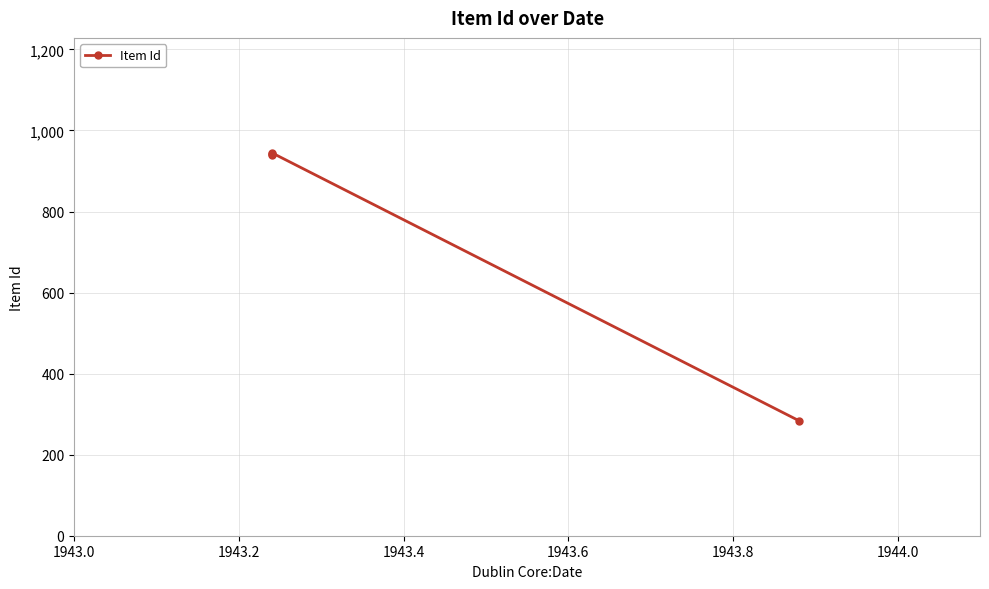

Reading right to left, transcribe all the data shown in this chart.

284	945	941	940